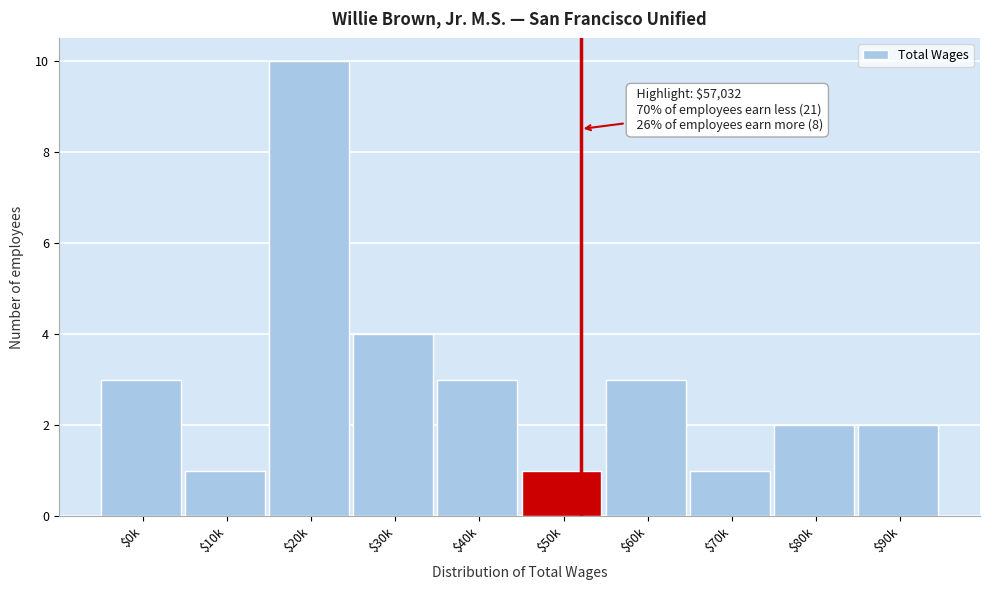

Reading left to right, what are all the values shown in this chart?

3	1	10	4	3	1	3	1	2	2